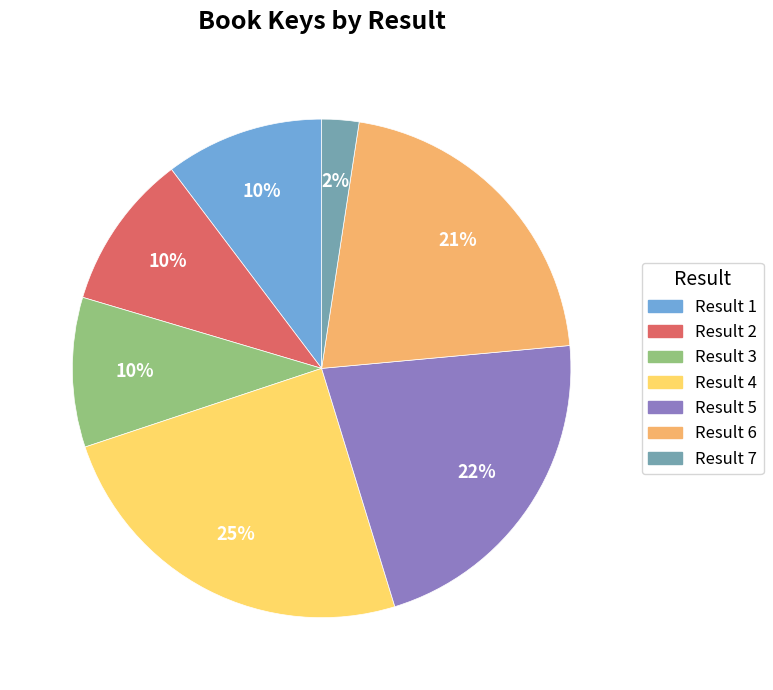

To the nearest percent, what is the average slice percentage?

14%